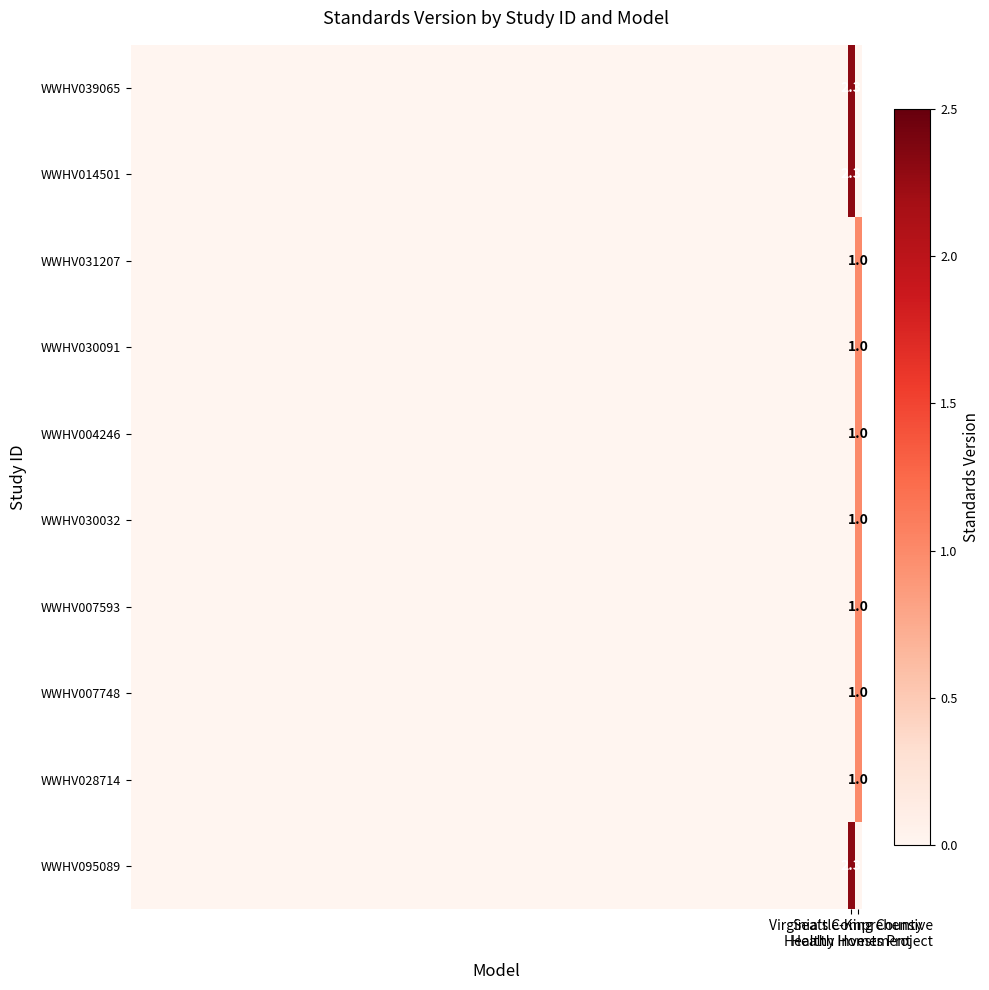

Between Seattle-King County
Healthy Homes Project and Virginia's Comprehensive
Health Investment, which is larger?

Virginia's Comprehensive
Health Investment